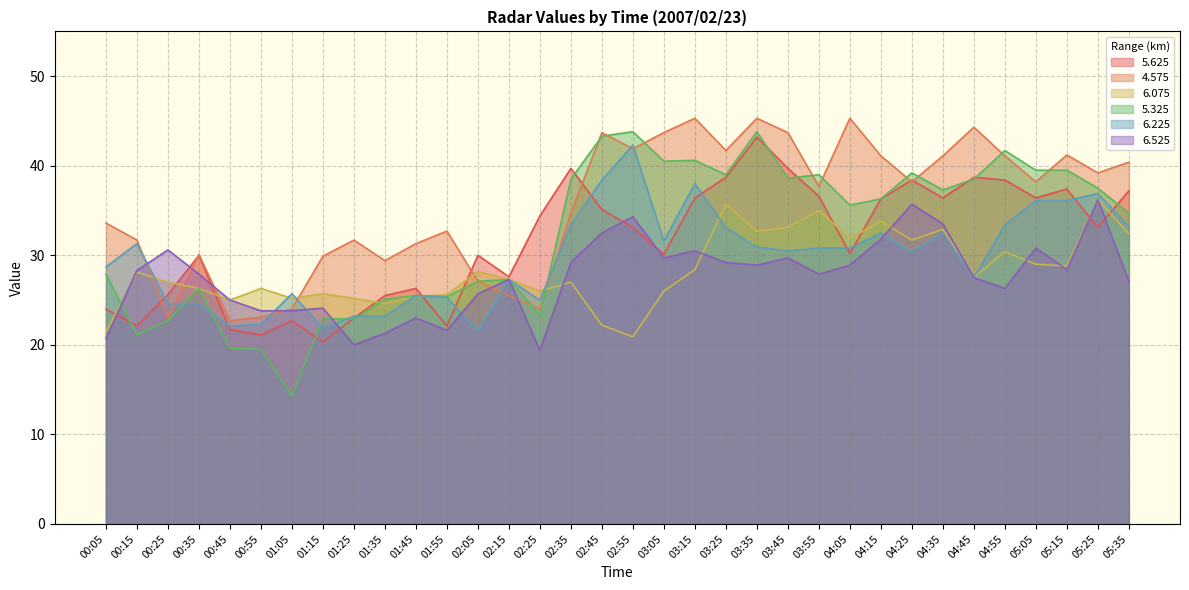

True or false: 6.075 and 5.625 intersect in this chart.

True